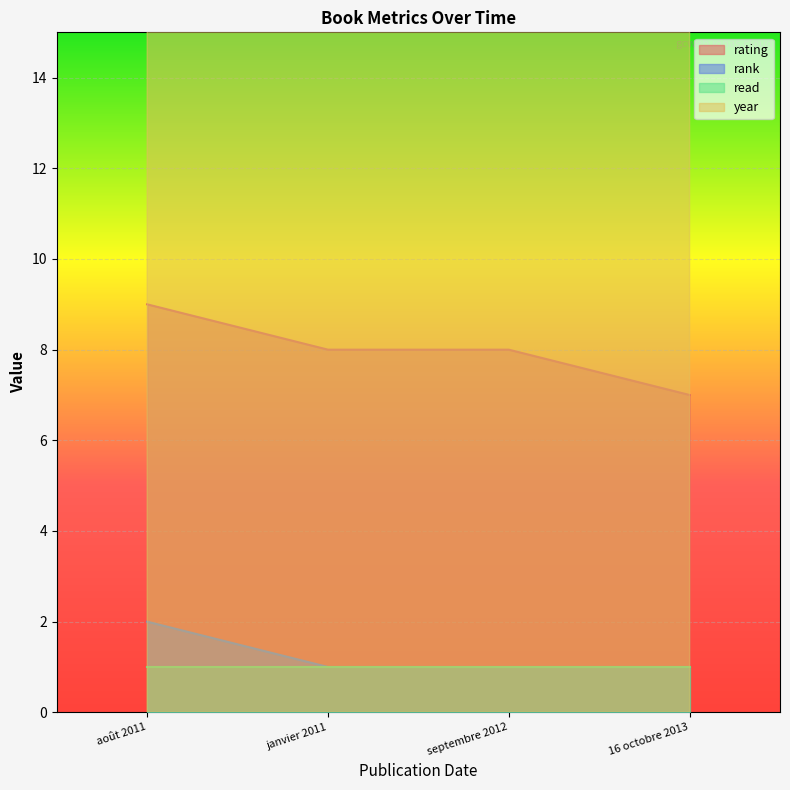

Is the value of rating at 16 octobre 2013 greater than the value of rank at août 2011?

Yes